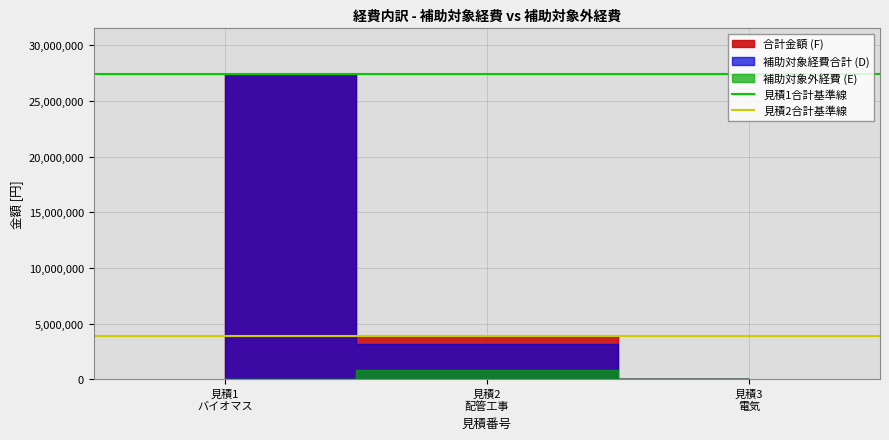

Where is 見積2合計基準線 nearest to the value 3913650?

見積1
バイオマス